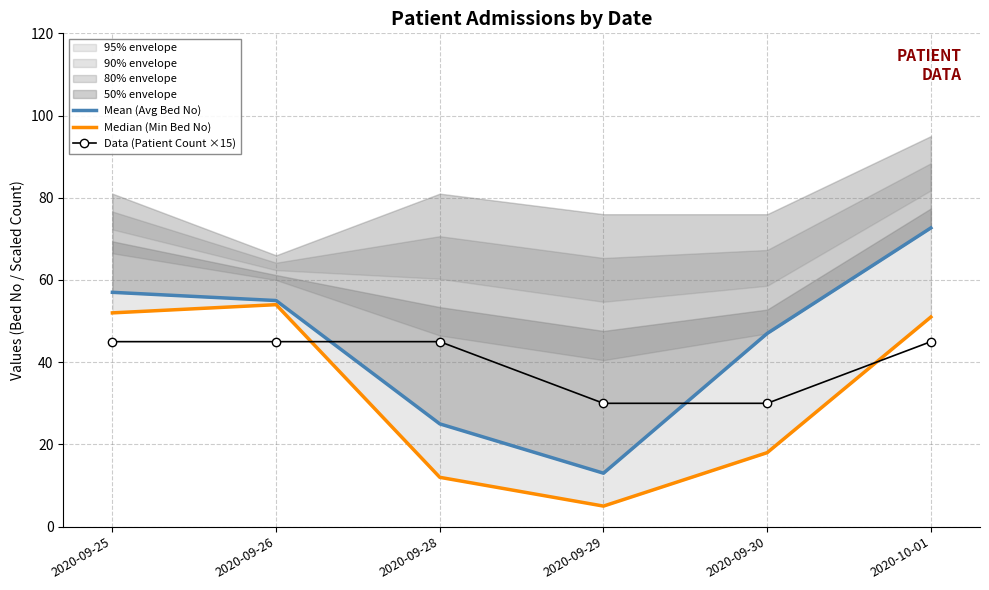

List the labels in order of Median (Min Bed No) value, largest first.

2020-09-26, 2020-09-25, 2020-10-01, 2020-09-30, 2020-09-28, 2020-09-29